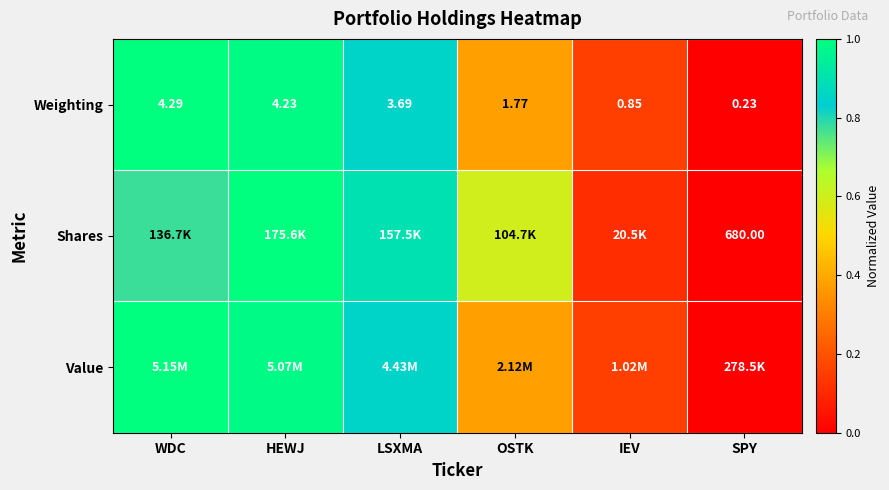

List the labels in order of Weighting value, largest first.

WDC, HEWJ, LSXMA, OSTK, IEV, SPY